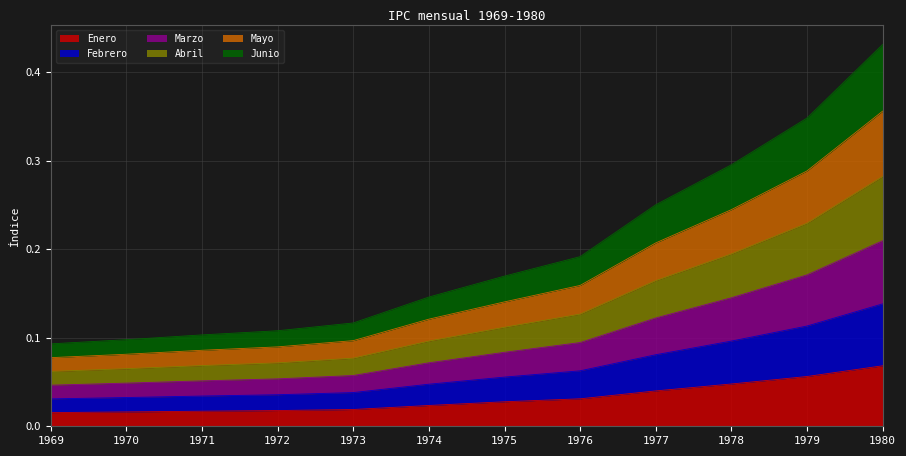

Between 1972 and 1974, which series saw the biggest shift?

Abril